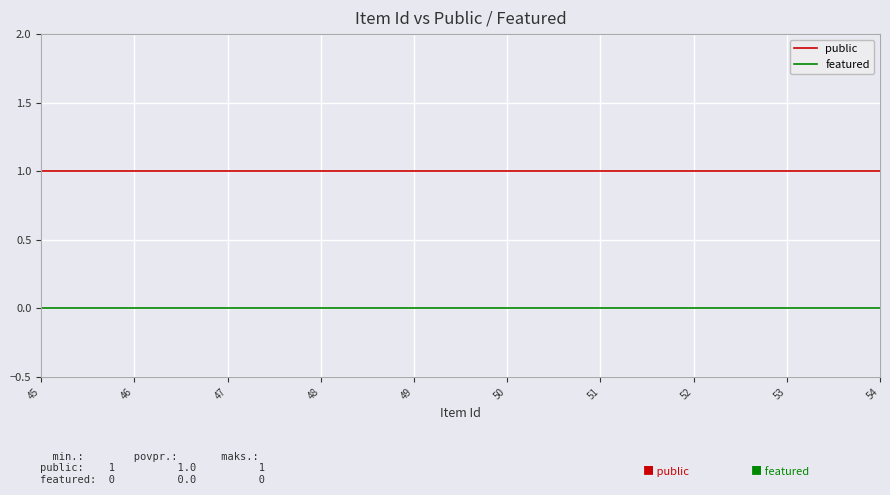

Reading left to right, extract all data points from this chart.

public: 1	1	1	1	1	1	1	1	1	1
featured: 0	0	0	0	0	0	0	0	0	0